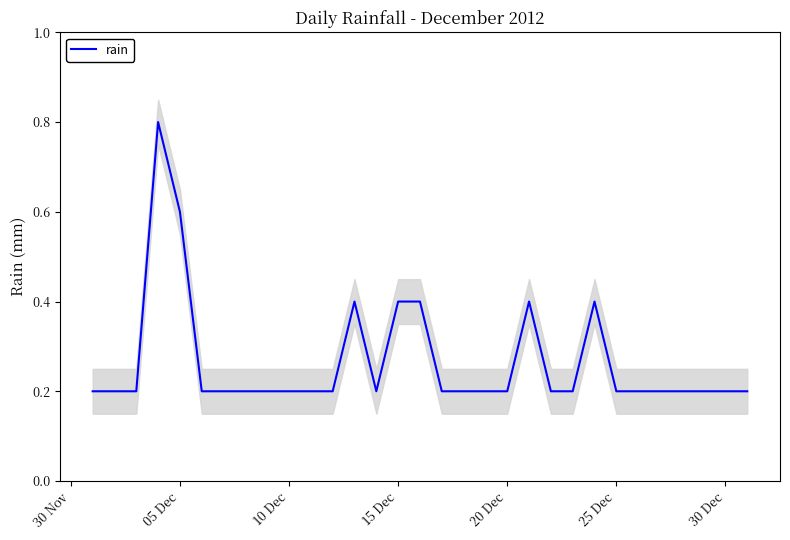

The rain series shows 0.1 at 25 Dec. True or false?

False